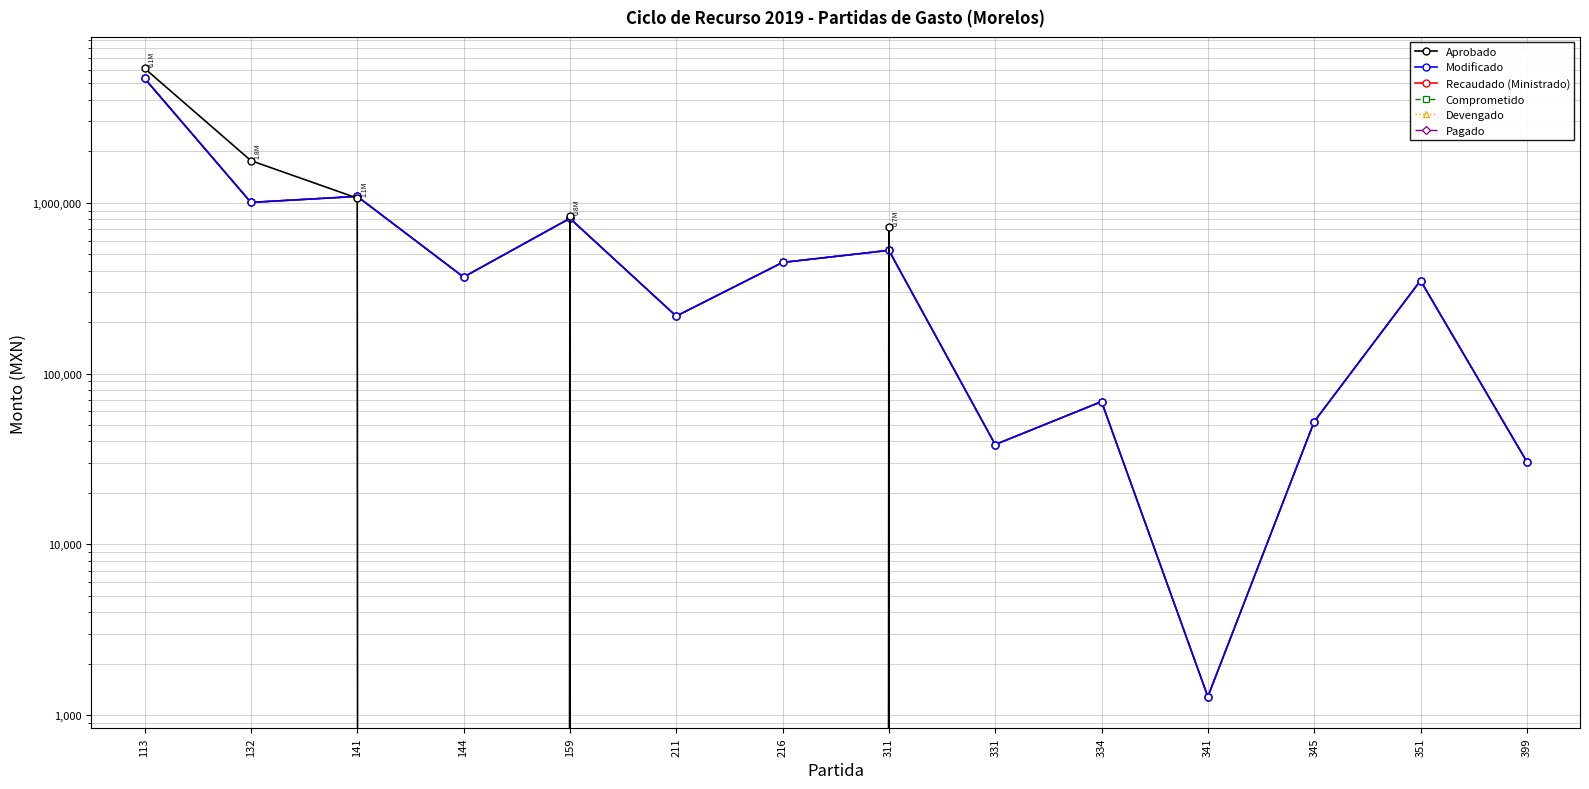

At 141, list the series in order from largest to smallest.

Modificado, Recaudado (Ministrado), Comprometido, Devengado, Pagado, Aprobado